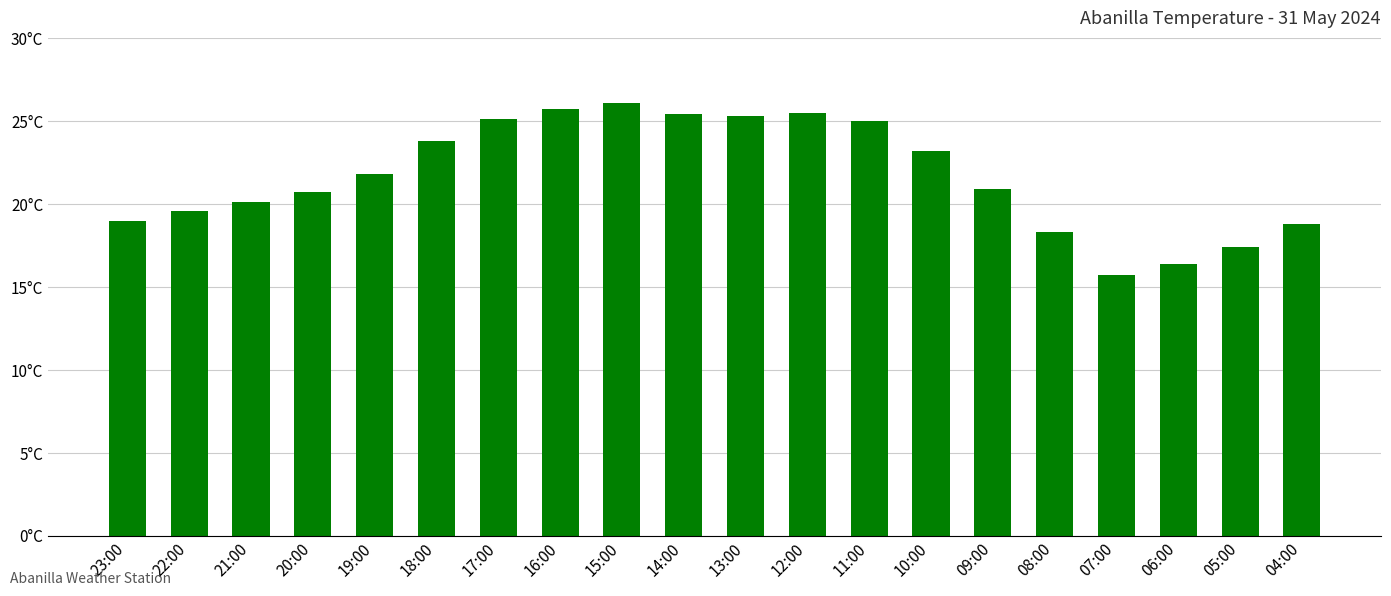

Between 04:00 and 21:00, which is larger?

21:00